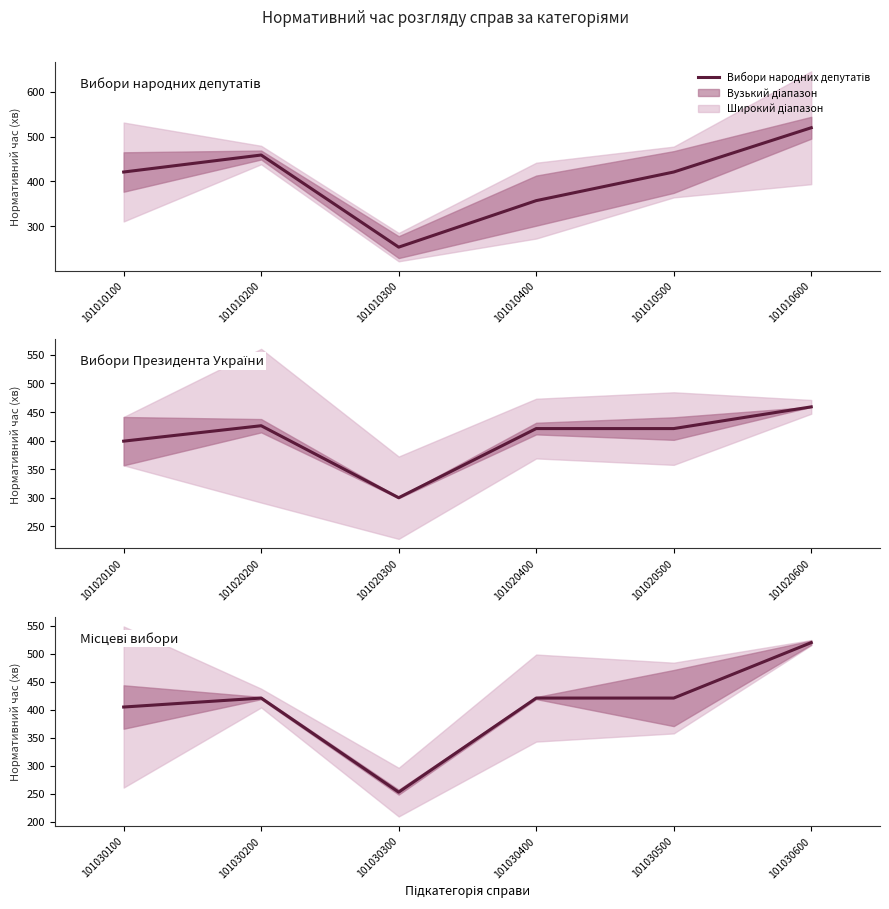

The Місцеві вибори series shows 95 at 101010400. True or false?

False